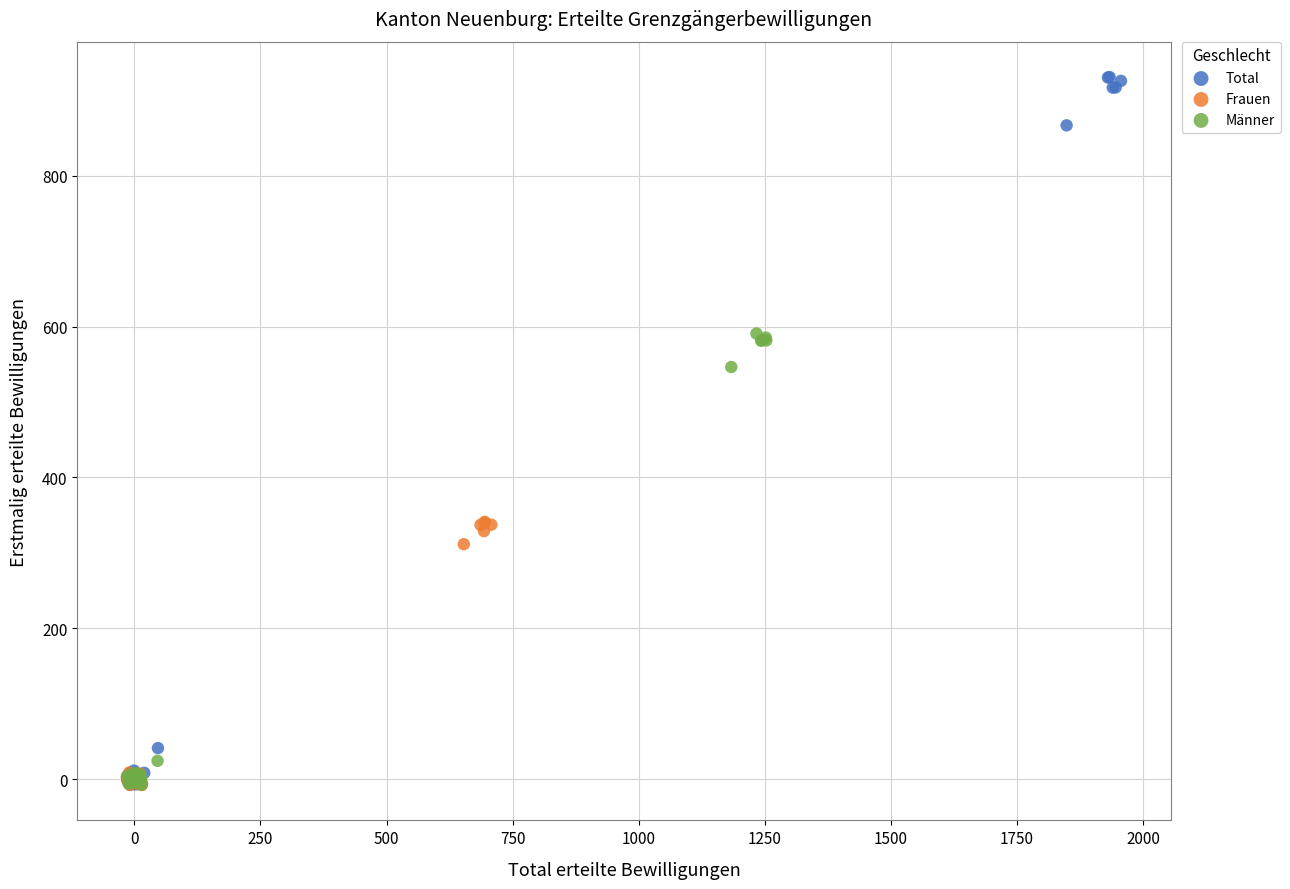

Which series has the widest spread of Y values?

Total